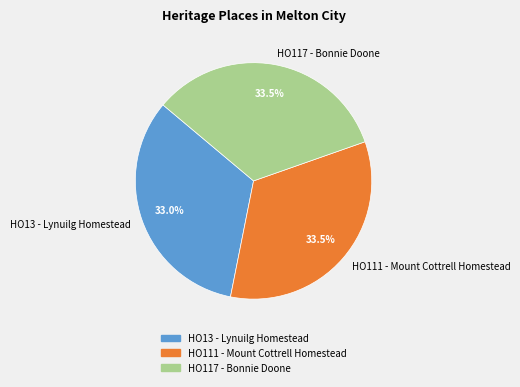

What is the ratio of the value at HO111 - Mount Cottrell Homestead to the value at HO13 - Lynuilg Homestead?

1.0